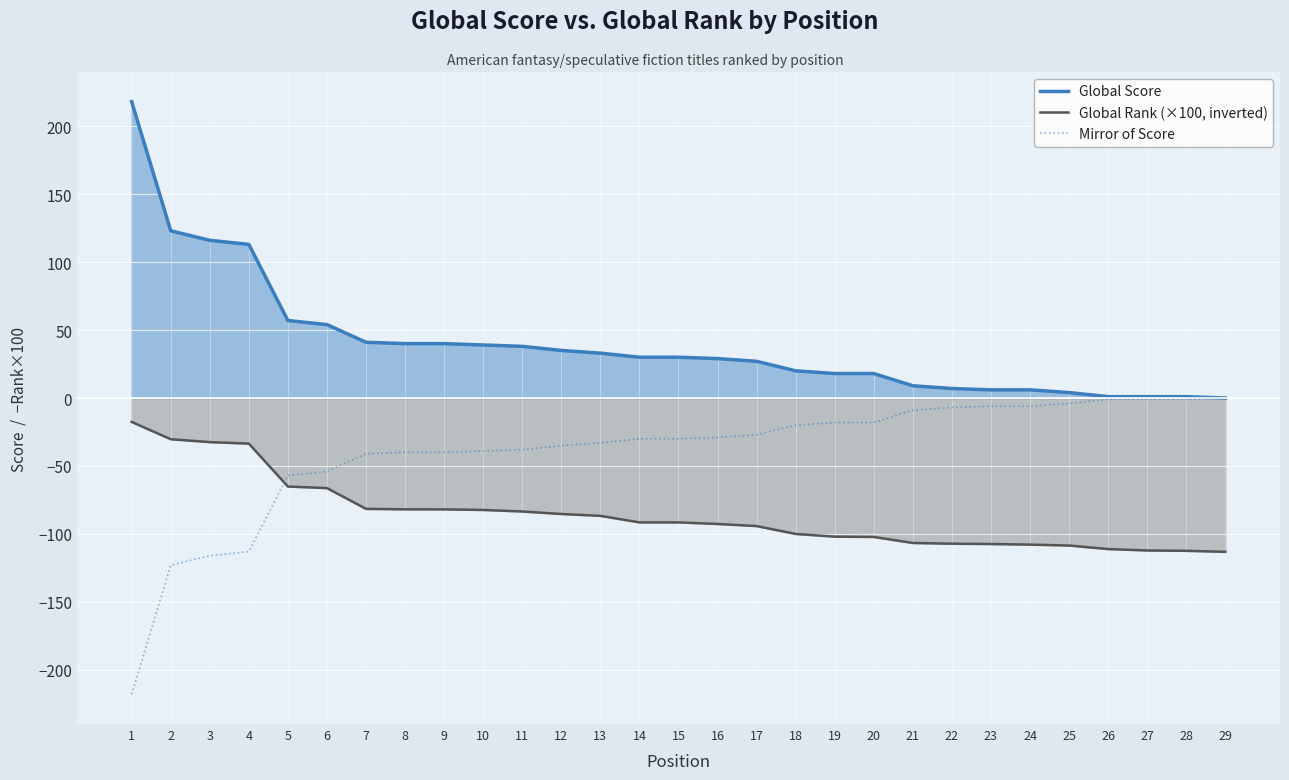

Reading right to left, list all the values displayed in this chart.

Global Score: 0.0	1.0	1.0	1.0	4.0	6.0	6.0	7.0	9.0	18.0	18.0	20.0	27.0	29.0	30.0	30.0	33.0	35.0	38.0	39.0	40.0	40.0	41.0	54.0	57.0	113.0	116.0	123.0	218.0
Global Rank (×100, inverted): -113.1	-112.4	-112.1	-111.1	-108.5	-107.8	-107.4	-107.2	-106.6	-102.2	-102.0	-100.0	-94.2	-92.7	-91.5	-91.5	-86.7	-85.3	-83.5	-82.3	-81.9	-81.9	-81.5	-66.3	-65.1	-33.5	-32.4	-30.3	-17.6
Mirror of Score: 0.0	-1.0	-1.0	-1.0	-4.0	-6.0	-6.0	-7.0	-9.0	-18.0	-18.0	-20.0	-27.0	-29.0	-30.0	-30.0	-33.0	-35.0	-38.0	-39.0	-40.0	-40.0	-41.0	-54.0	-57.0	-113.0	-116.0	-123.0	-218.0